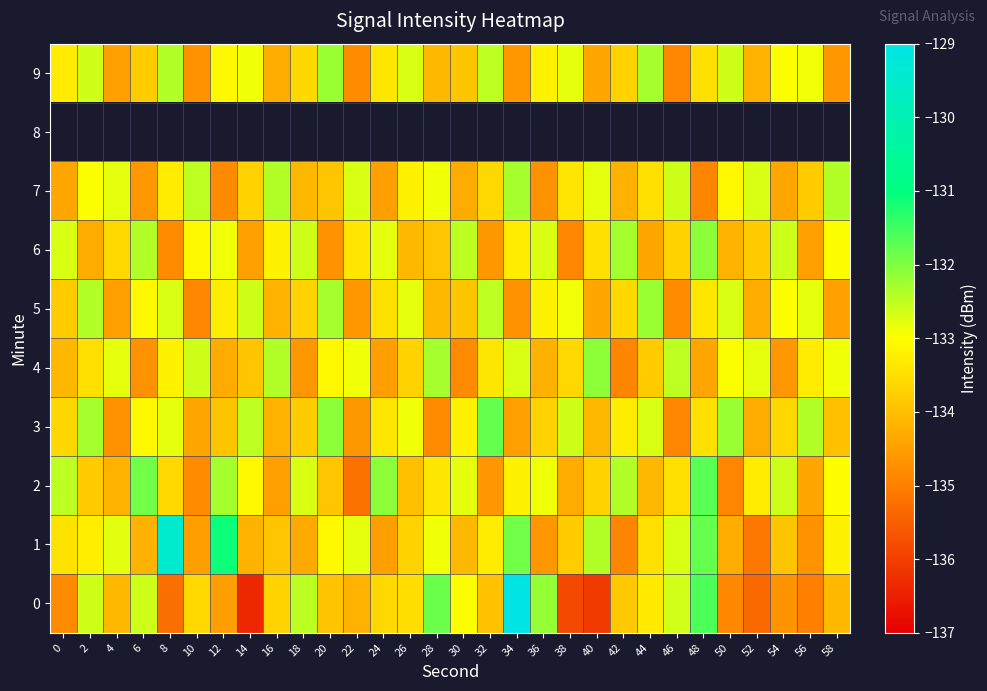

Count the number of data series in this chart.

10